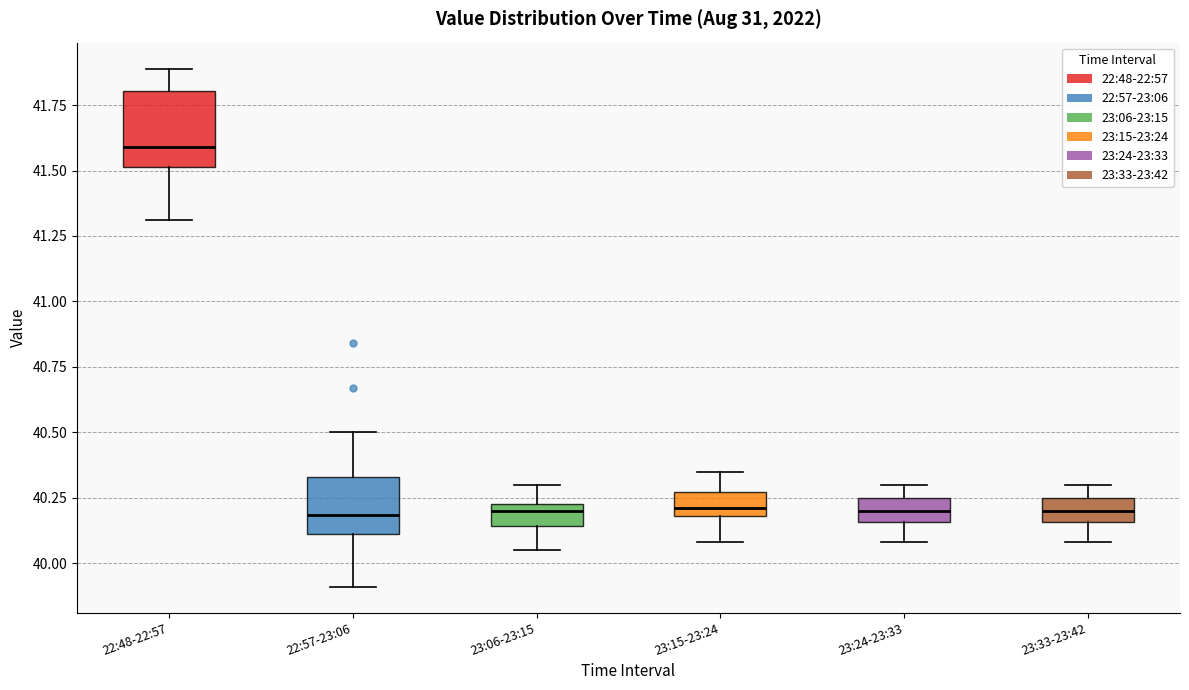

Which box's median line is the highest?

22:48-22:57